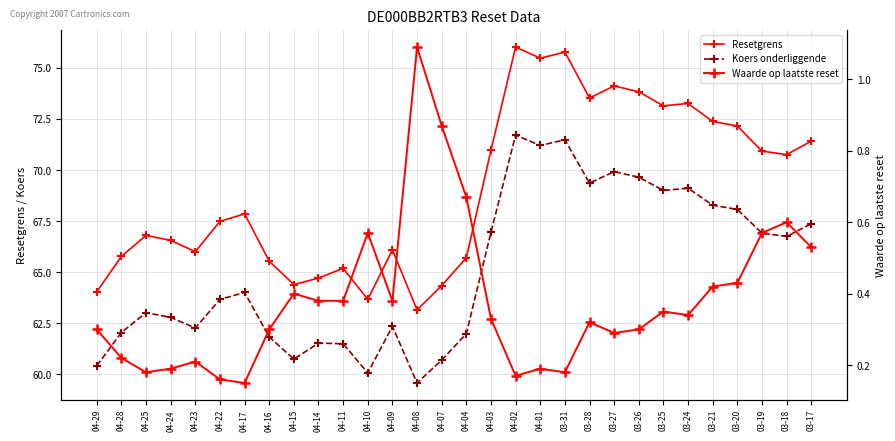

Which series changed the most between 04-28 and 04-23?

Resetgrens